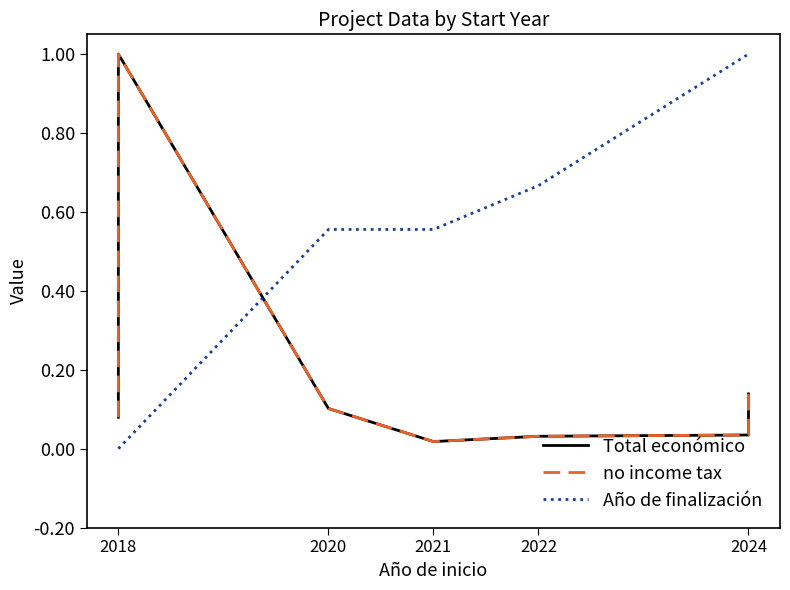

Between 2022 and 2024, which series saw the biggest shift?

Año de finalización